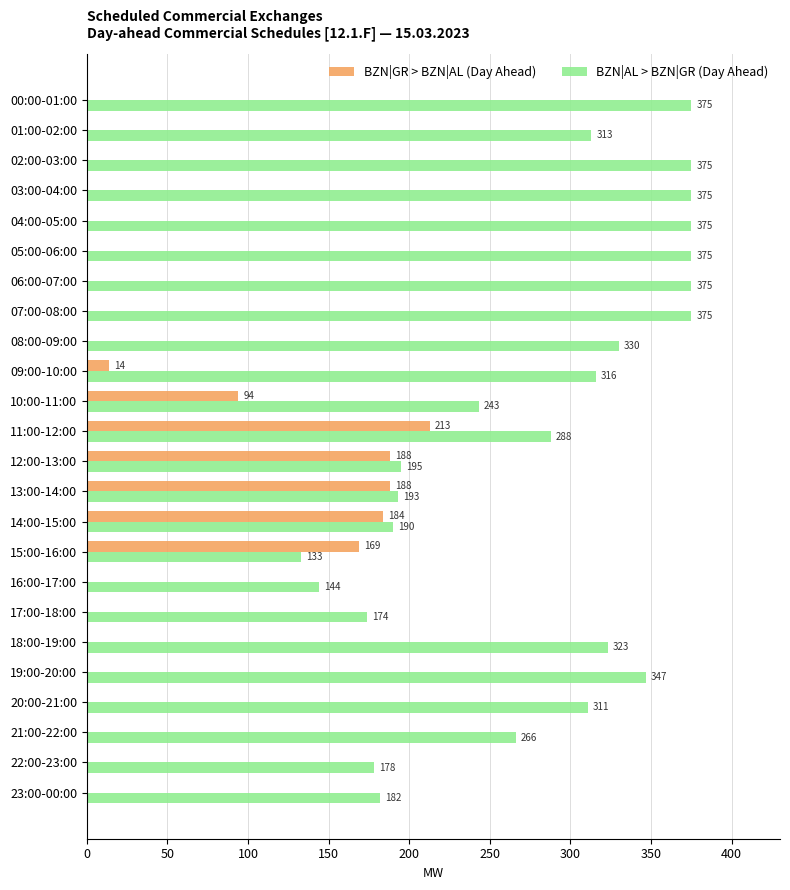

What is the average value of the BZN|AL > BZN|GR (Day Ahead) series?

281